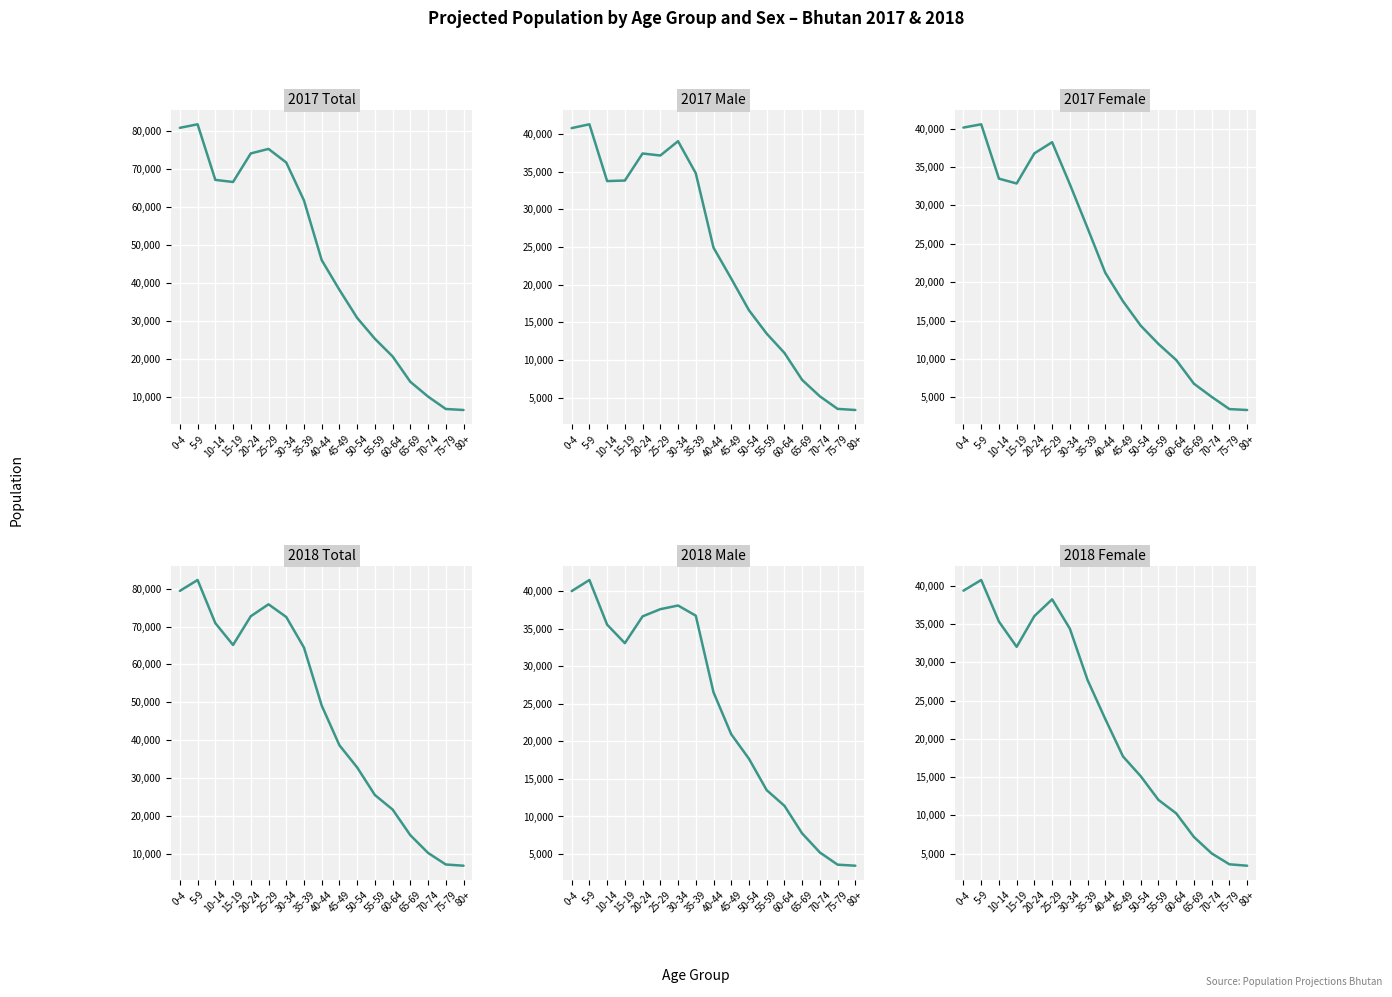

The value of 2017 Female at 45-49 is 9285. True or false?

False